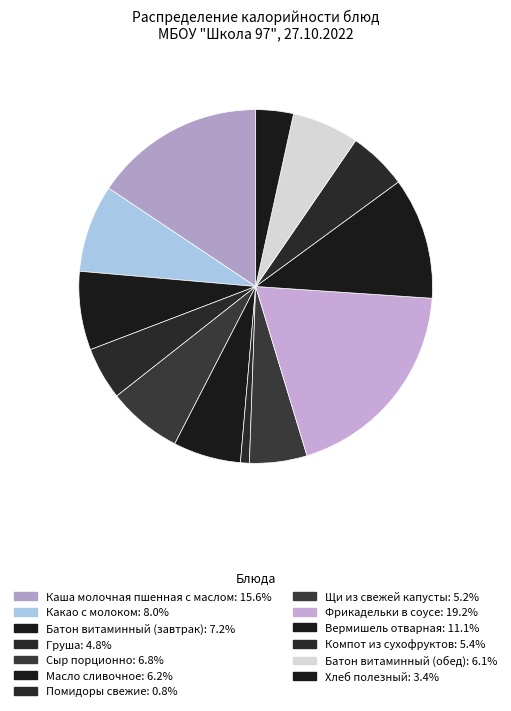

How many slices are in this pie chart?

13